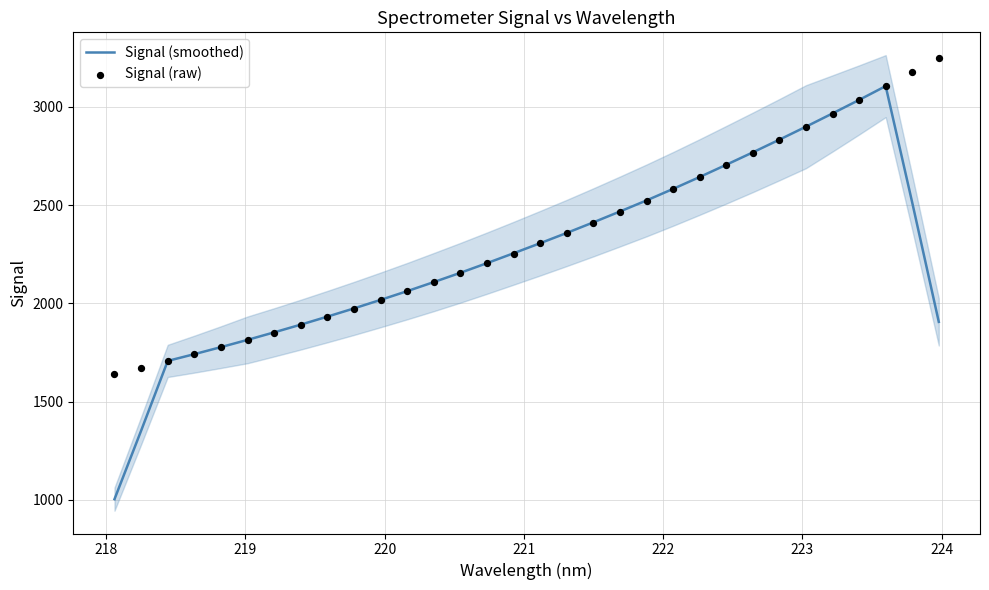

Which series reaches the maximum Y coordinate?

Signal (raw)